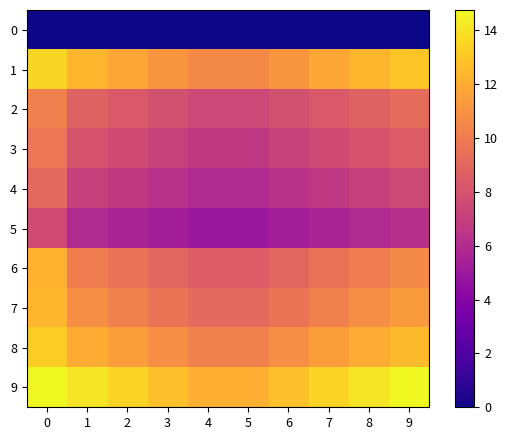

Which series has the widest spread of values?

6